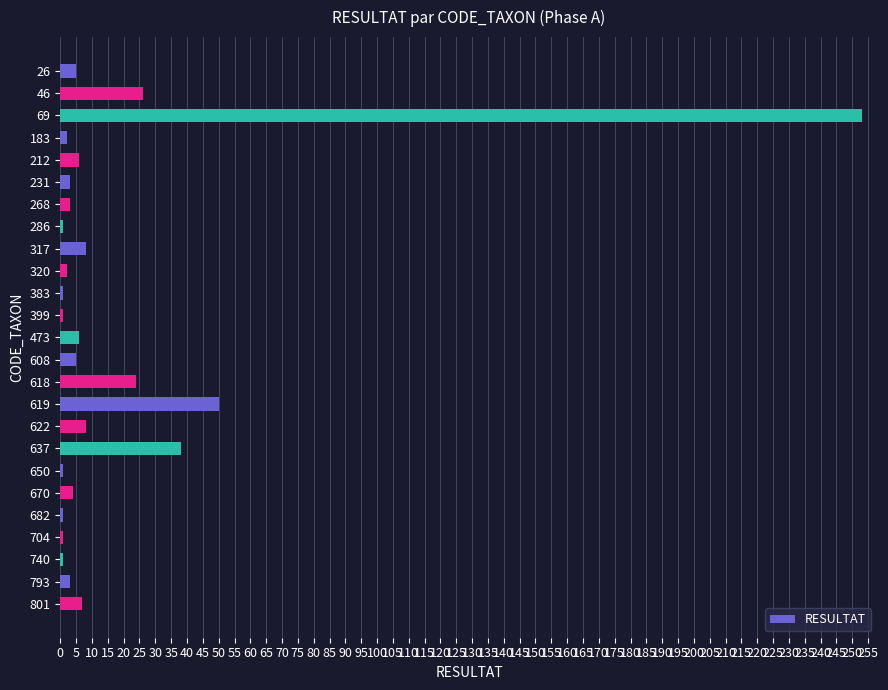

True or false: the data shows 26 at 46.

True